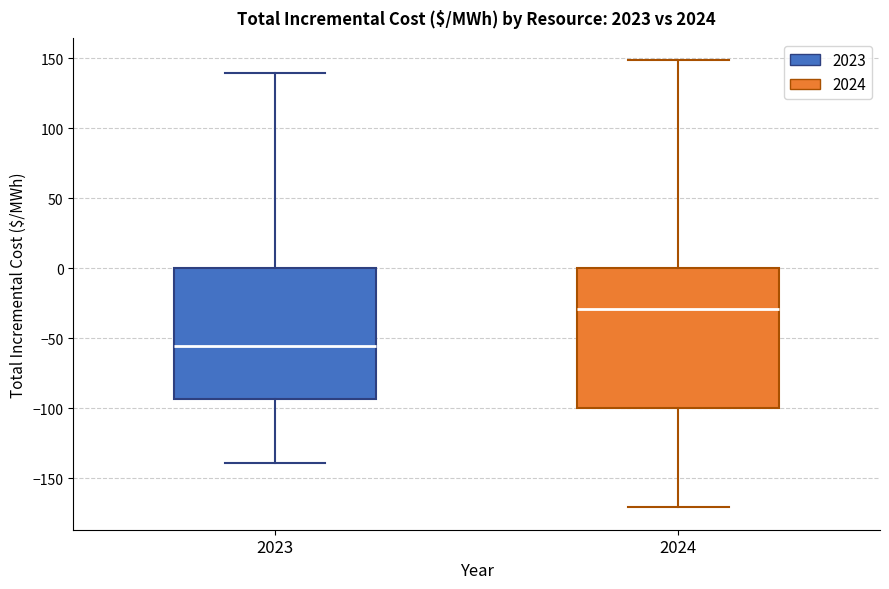

Comparing the boxes themselves (not the whiskers), which one is the tallest?

2024